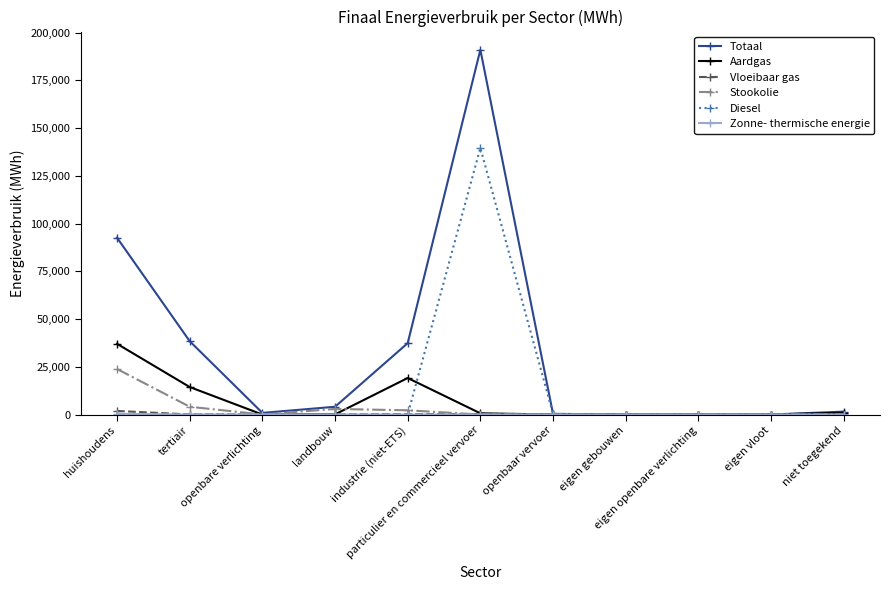

Which label corresponds to the largest value in the chart?

particulier en commercieel vervoer